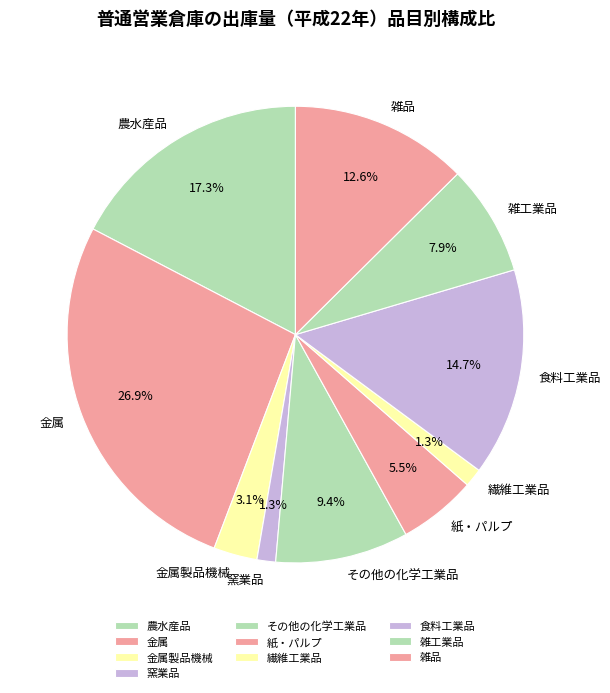

How many slices are in this pie chart?

10